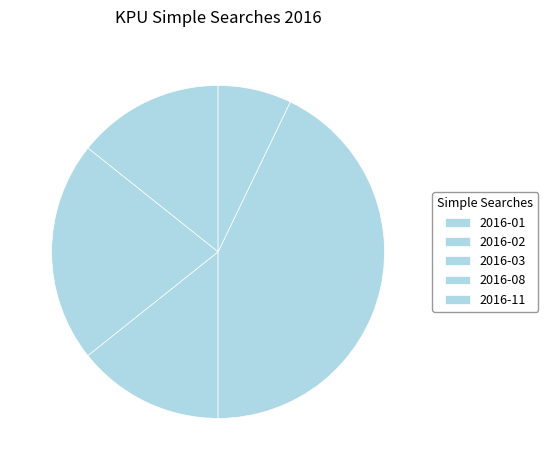

How many segments does this pie chart have?

5